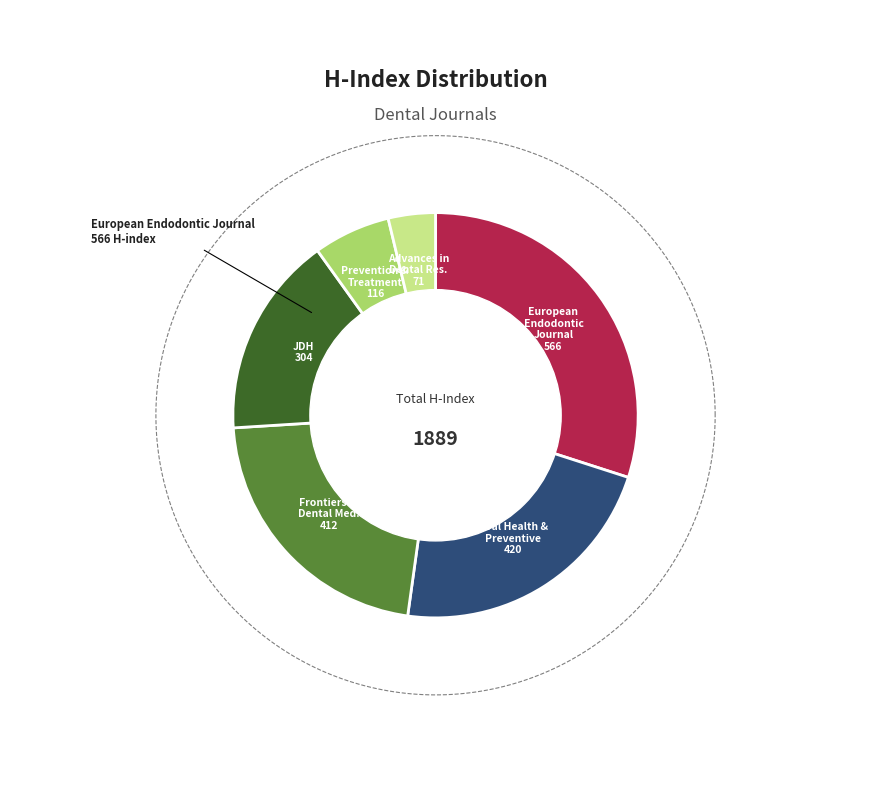

To the nearest percent, what is the difference between the largest and smallest slice percentages?

26%